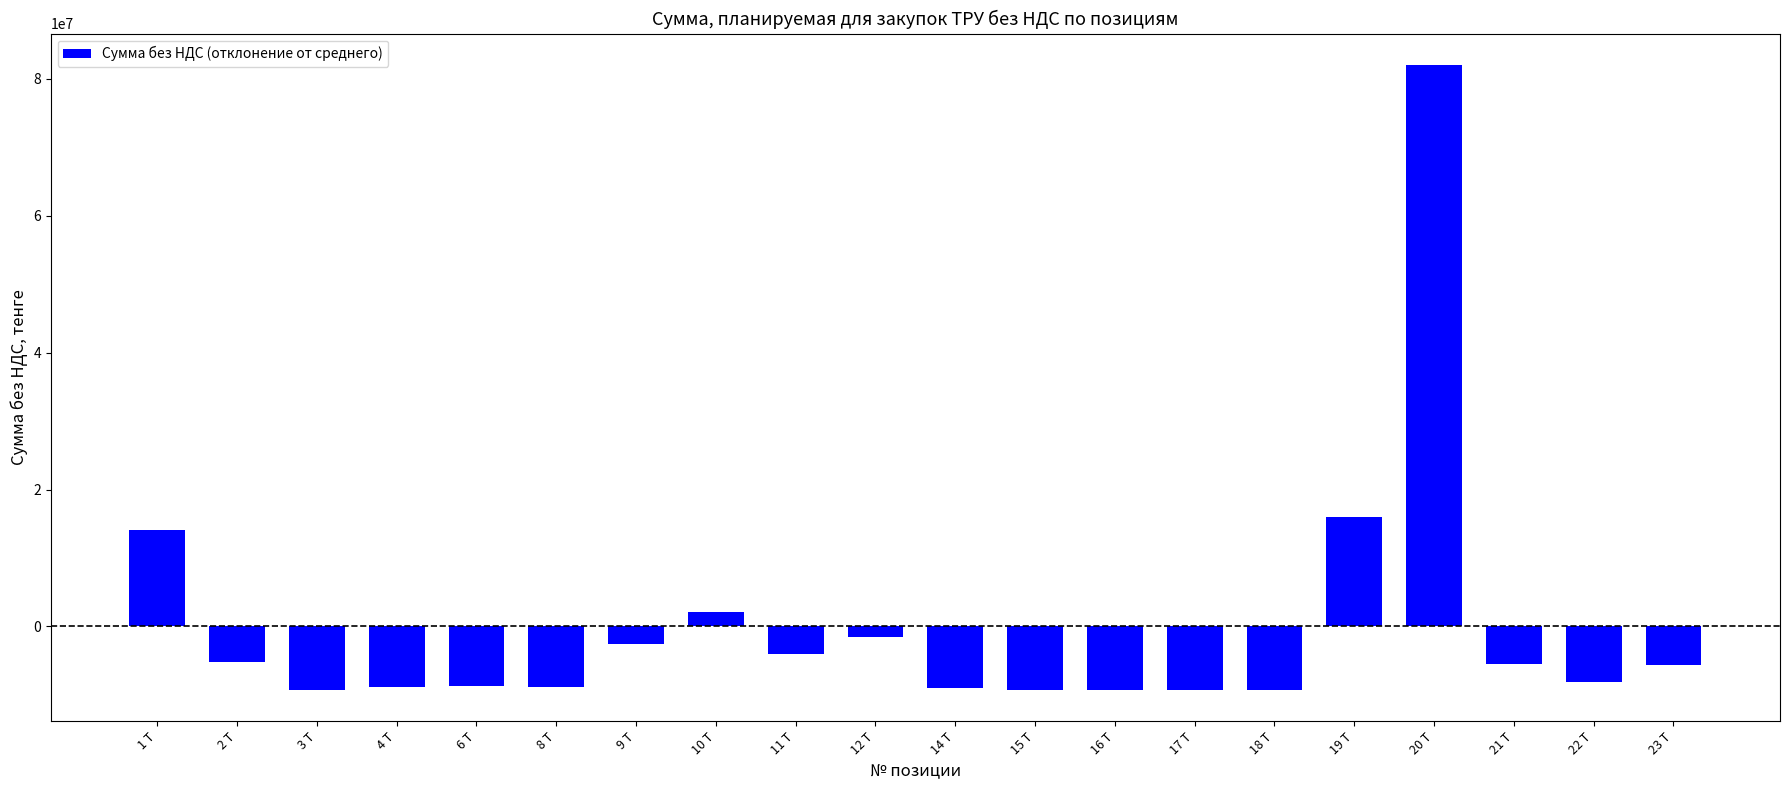

What value does the data have at 15 Т?

-9260835.4